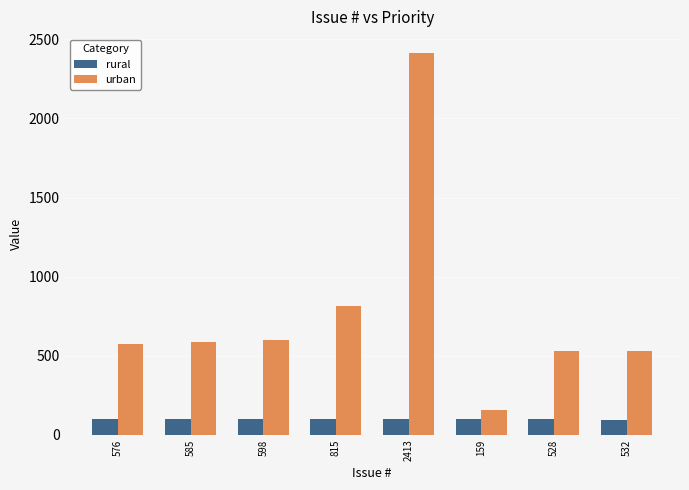

True or false: urban has a value of 815 at 815.

True